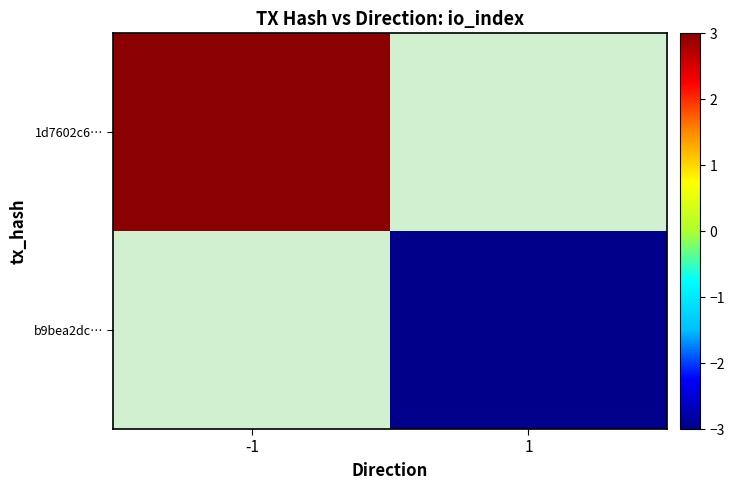

Between 1 and -1, which is larger?

-1